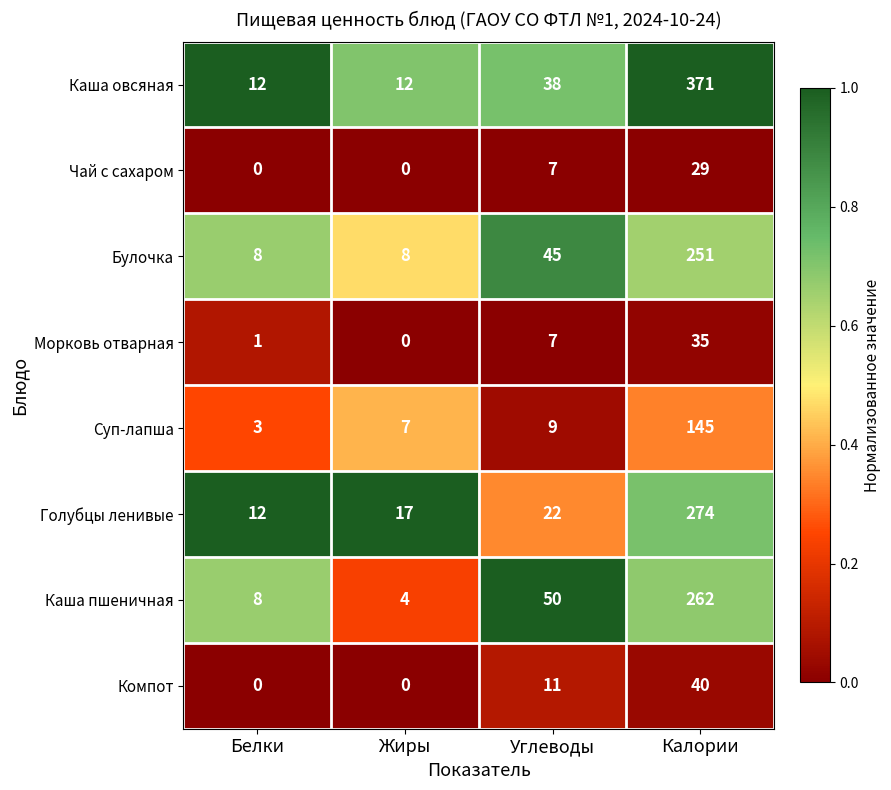

At how many categories does at least one series exceed 0?

4